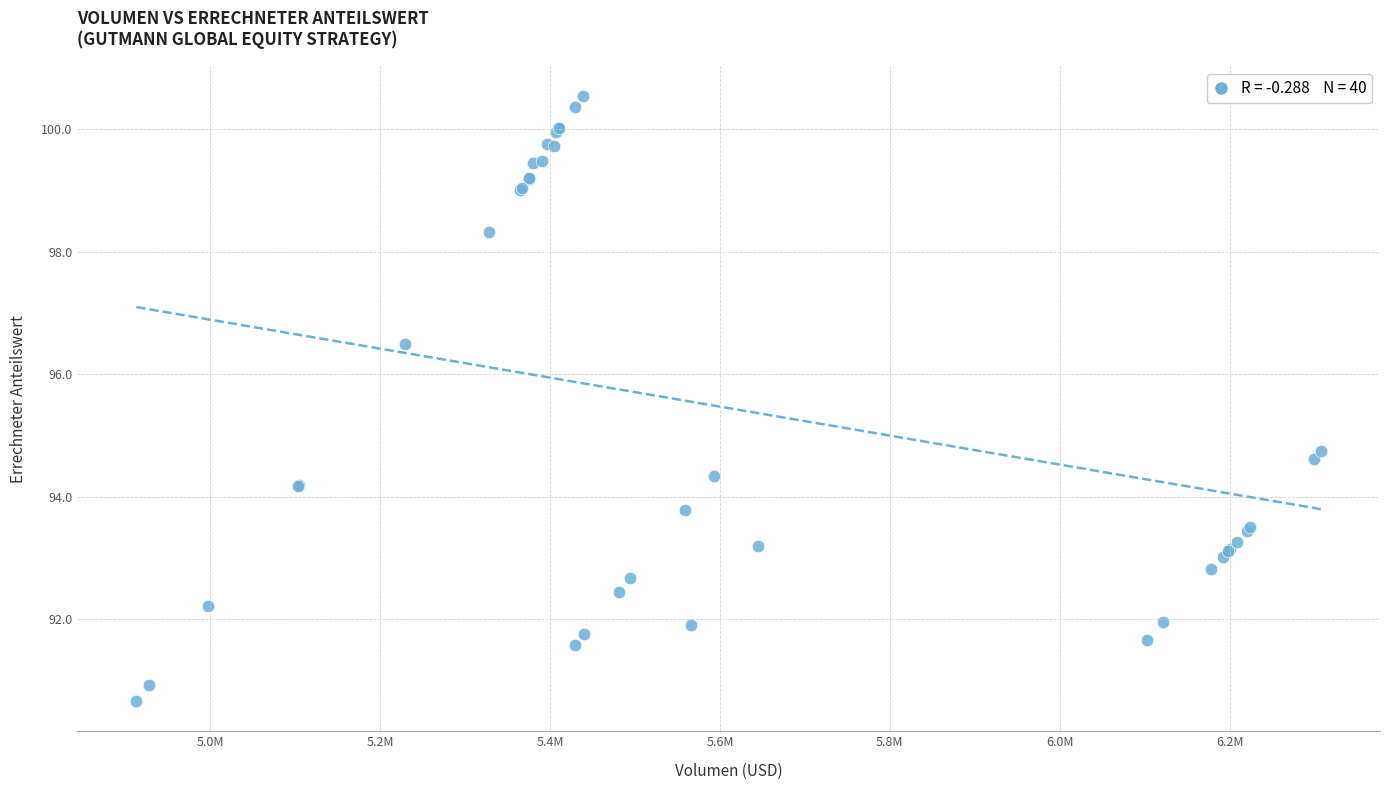

What Y value in the scatter plot is closest to 95?

94.8